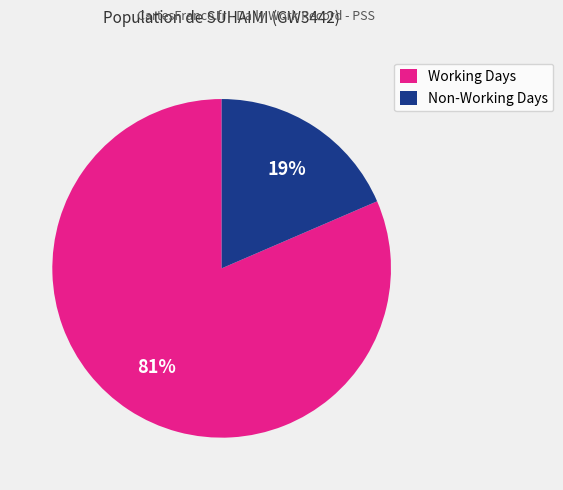

Combined, do Working Days and Non-Working Days account for over 50%?

Yes